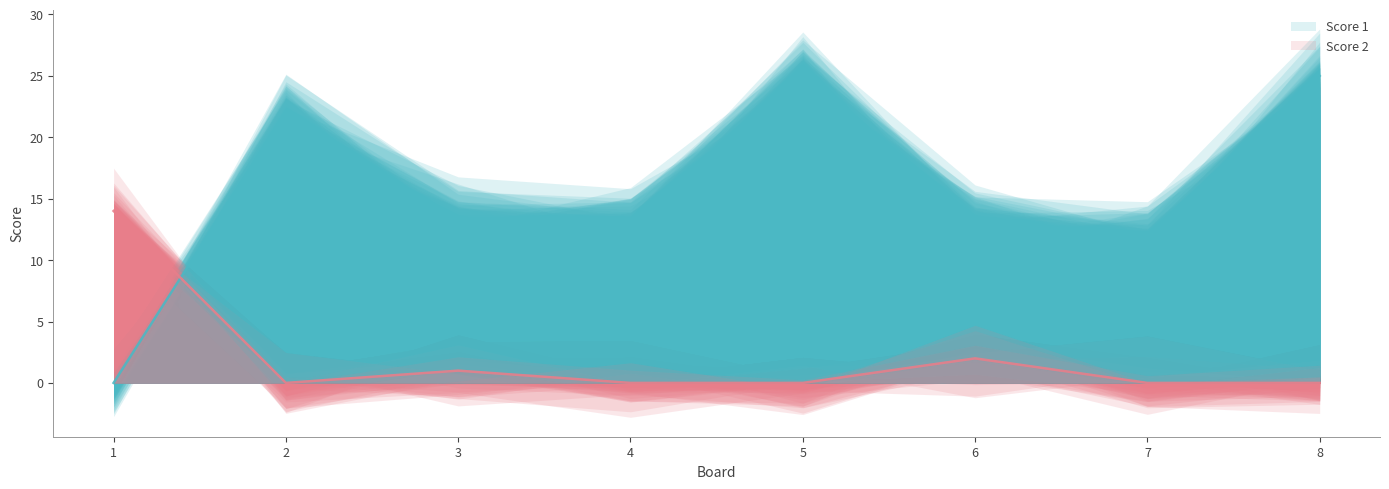

In Score 1, how many points are lower than both neighbors (excluding endpoints)?

1